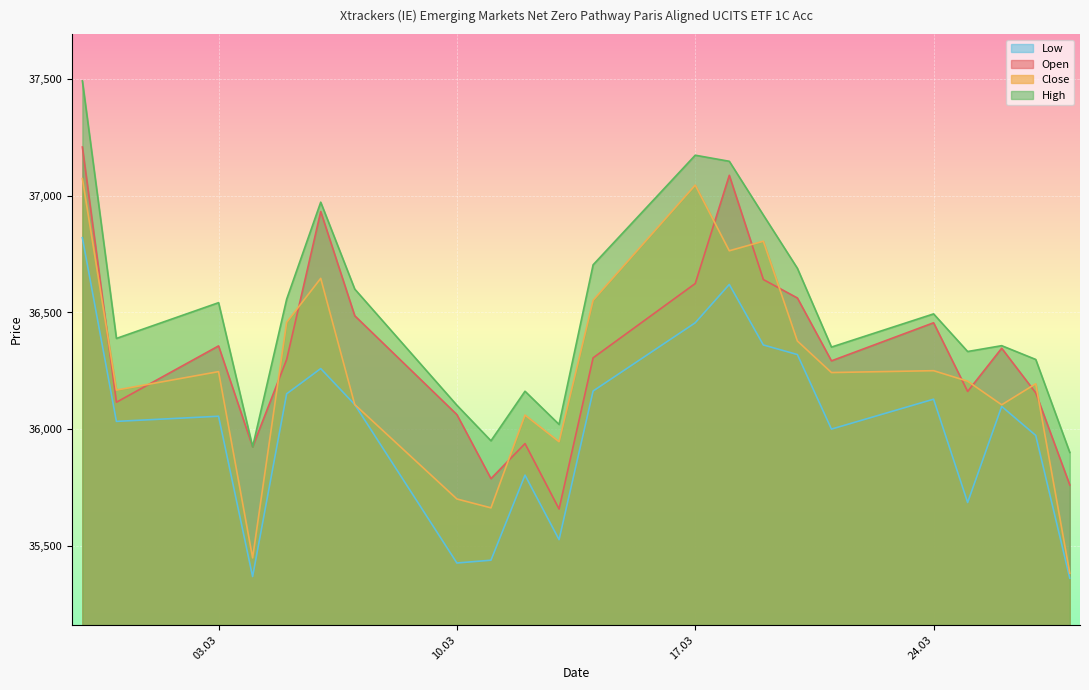

What is the difference between the second highest and second lowest values in the Open series?

1325